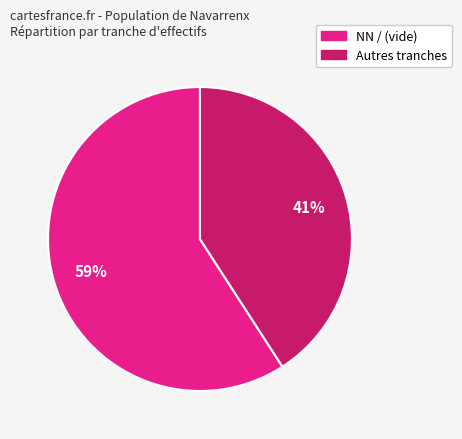

To the nearest percent, what is the difference between the largest and smallest slice percentages?

18%